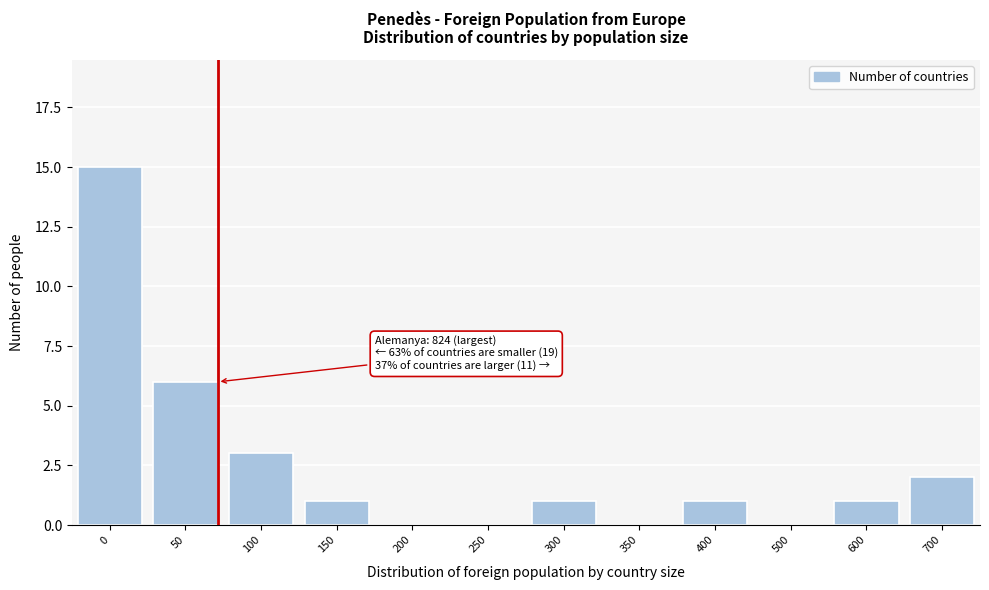

Reading right to left, extract all data points from this chart.

700=2	600=1	500=0	400=1	350=0	300=1	250=0	200=0	150=1	100=3	50=6	0=15